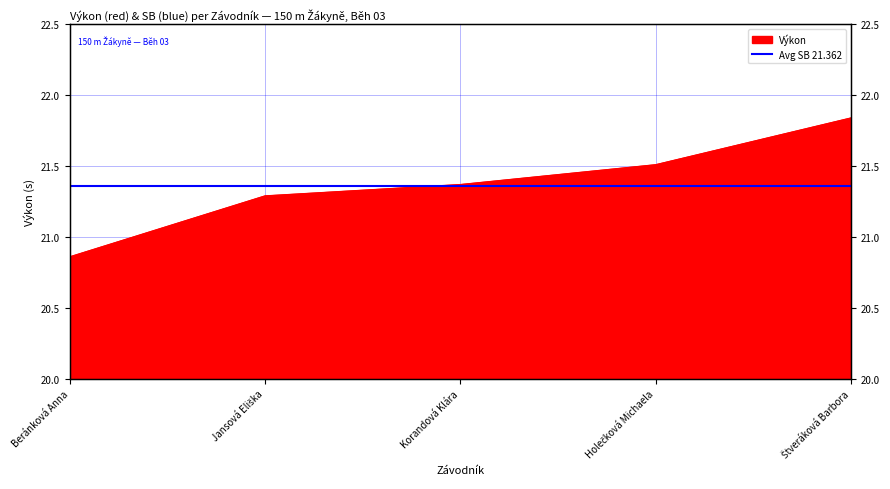

Rank the categories by value from highest to lowest.

Štveráková Barbora, Holečková Michaela, Korandová Klára, Jansová Eliška, Beránková Anna